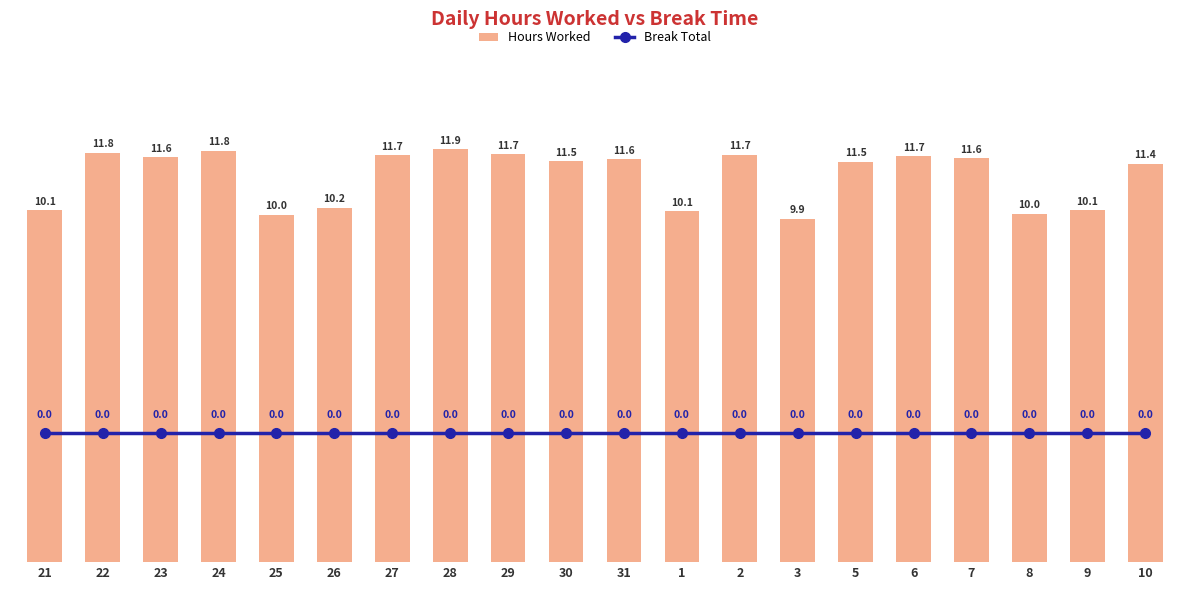

At how many categories does at least one series exceed 9?

20